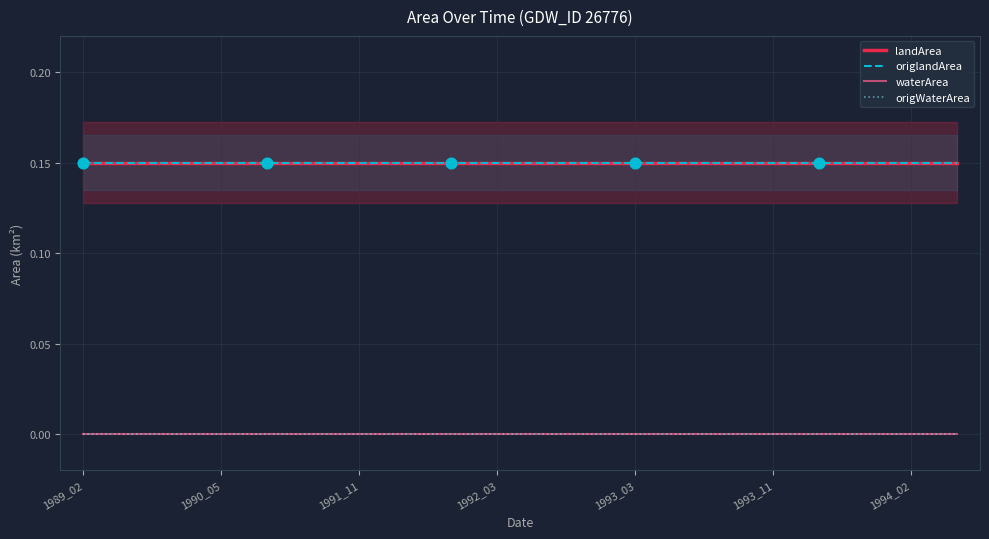

What is the total value across all series at 16?

0.3